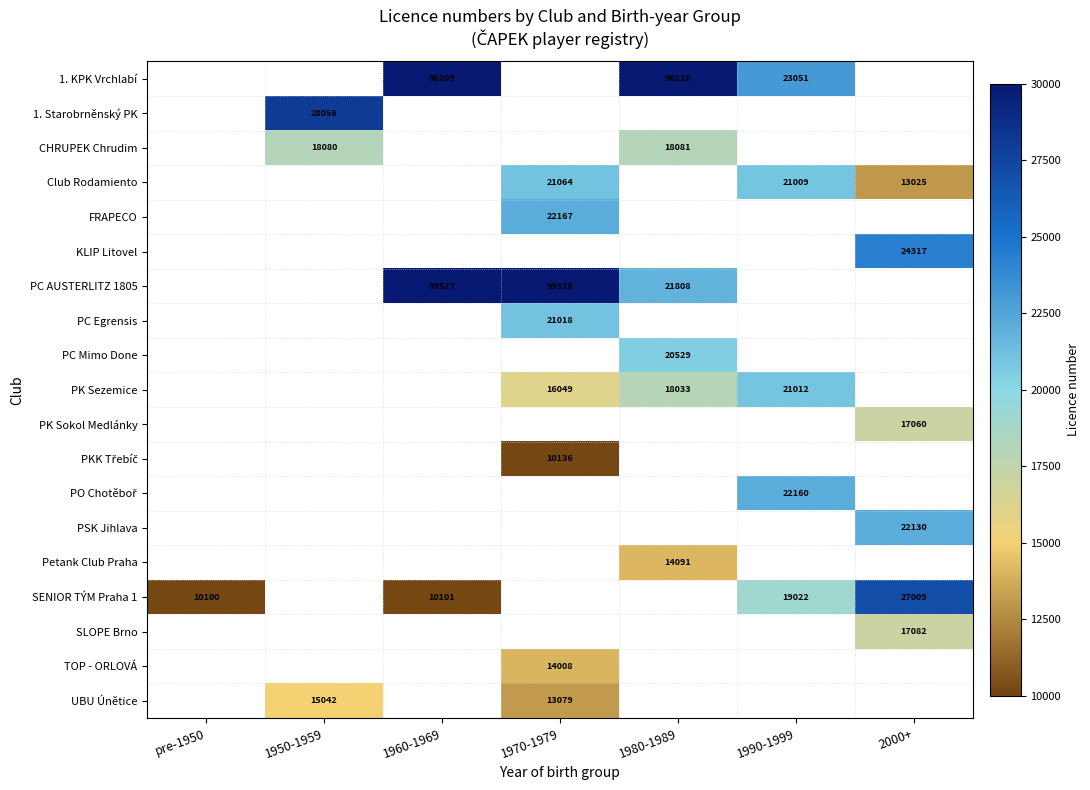

Is it true that SLOPE Brno equals 17082 at 2000+?

True